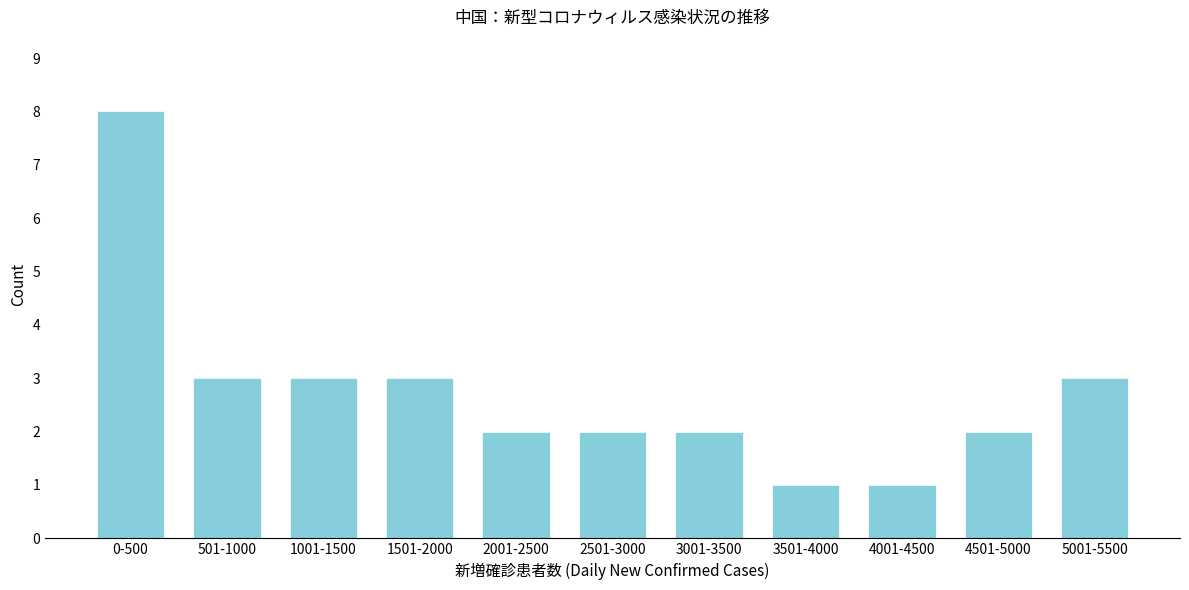

Reading left to right, extract all data points from this chart.

0-500=8	501-1000=3	1001-1500=3	1501-2000=3	2001-2500=2	2501-3000=2	3001-3500=2	3501-4000=1	4001-4500=1	4501-5000=2	5001-5500=3